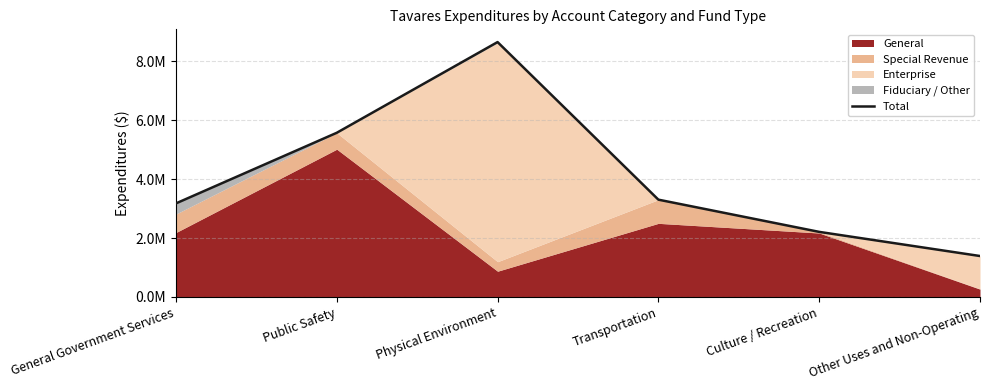

How many values are between 2209276 and 5574672?

4